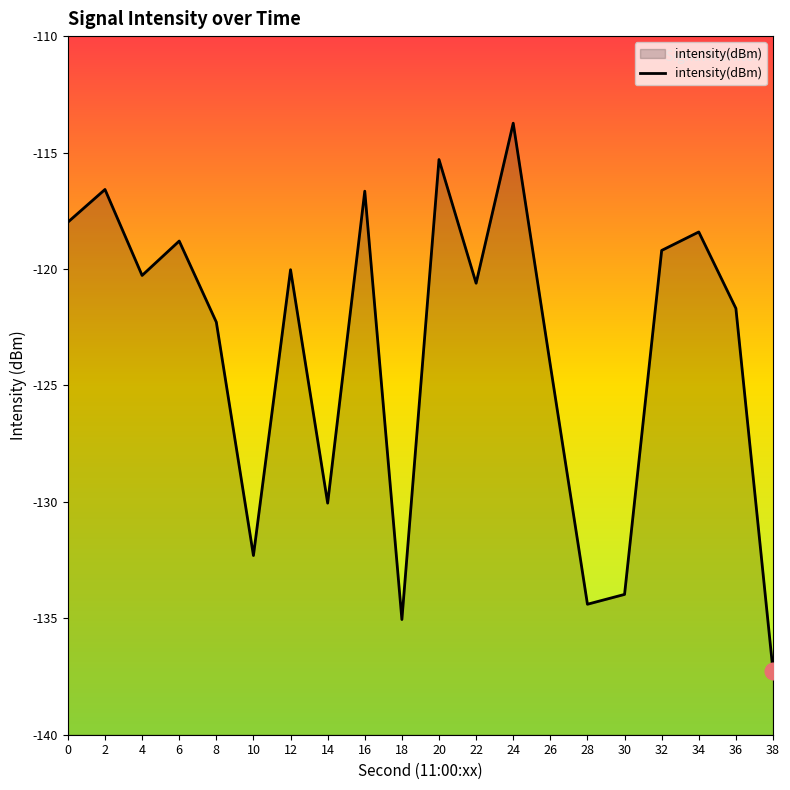

What is the minimum value shown in the chart?

-137.2